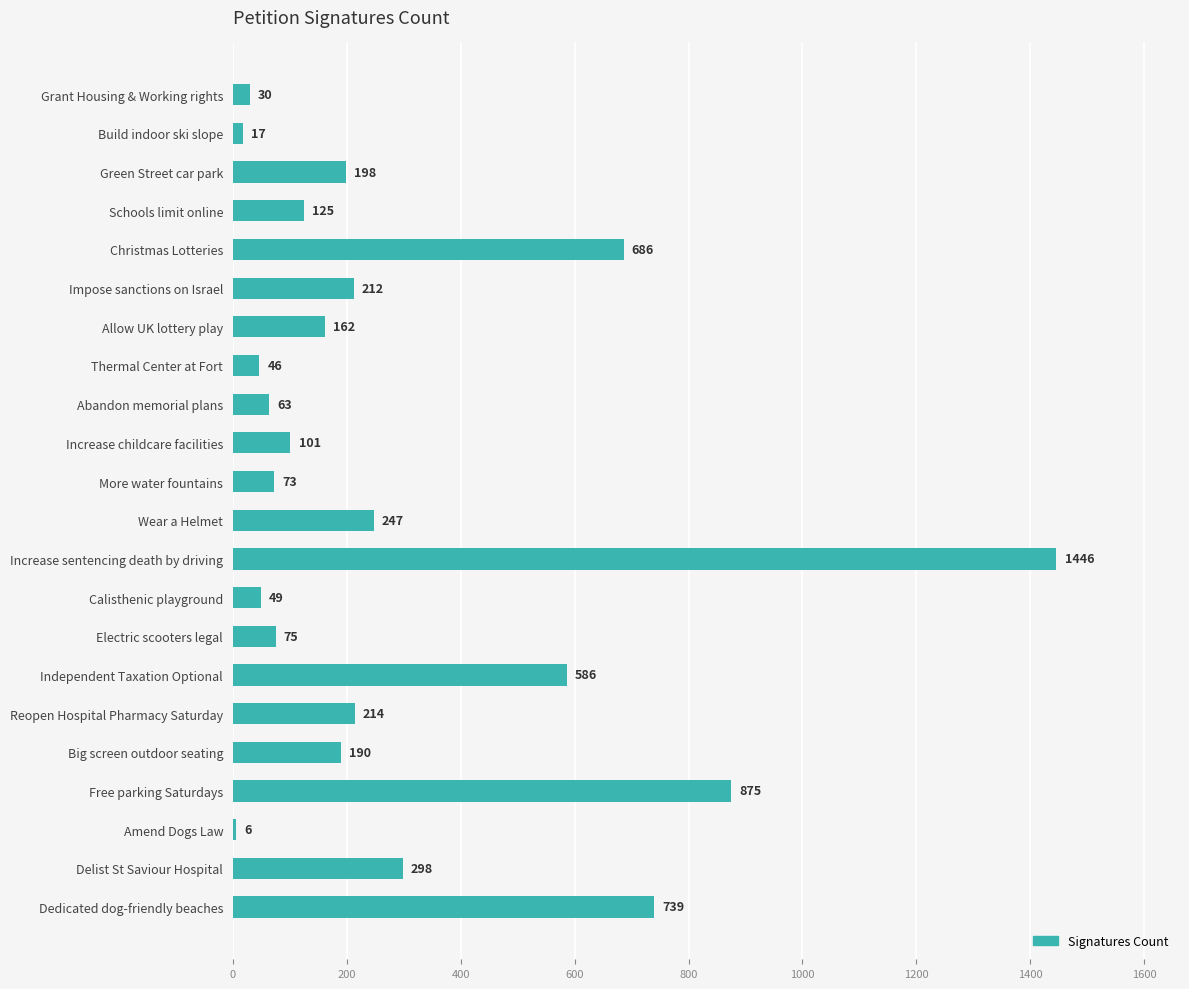

Reading top to bottom, extract all data points from this chart.

30	17	198	125	686	212	162	46	63	101	73	247	1446	49	75	586	214	190	875	6	298	739